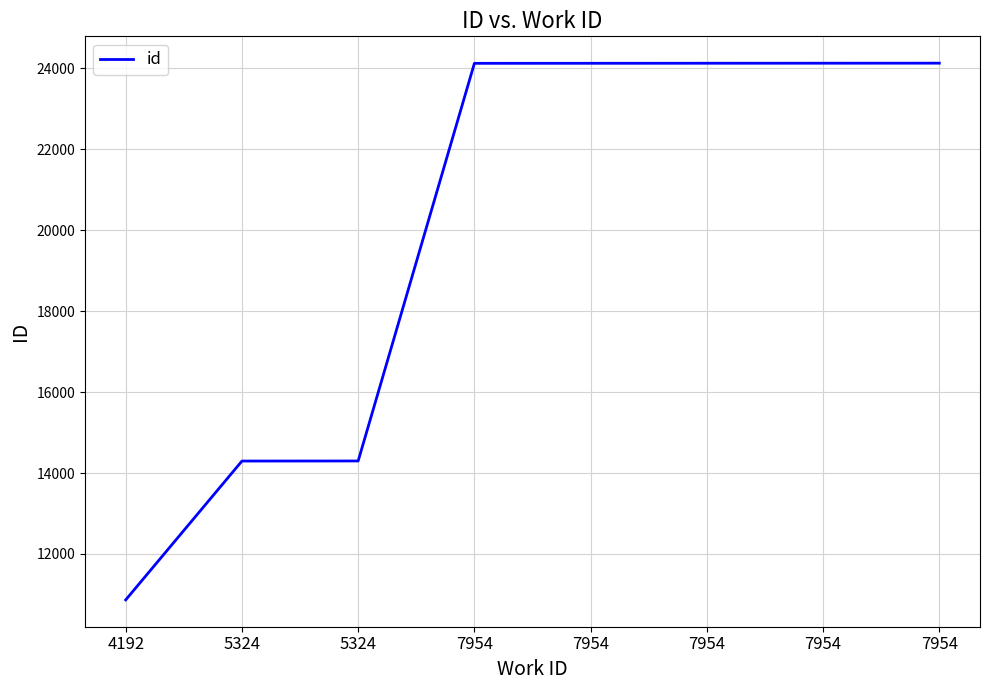

The chart shows a value of 14073 at 7954. True or false?

False